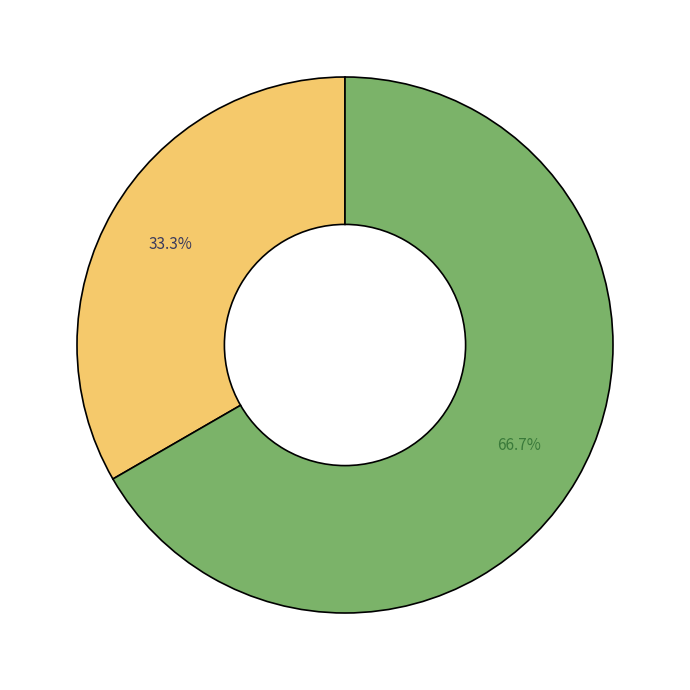

How many segments does this pie chart have?

2